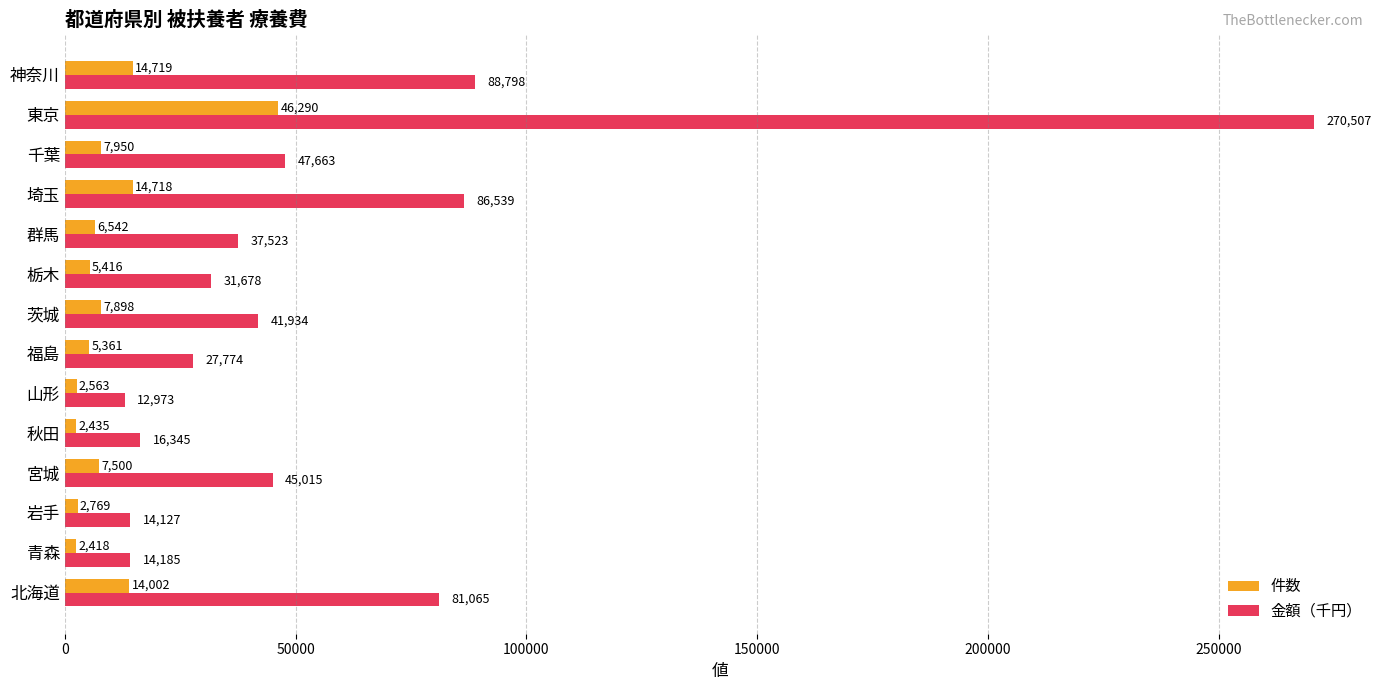

Where is 件数 nearest to the value 24354?

神奈川